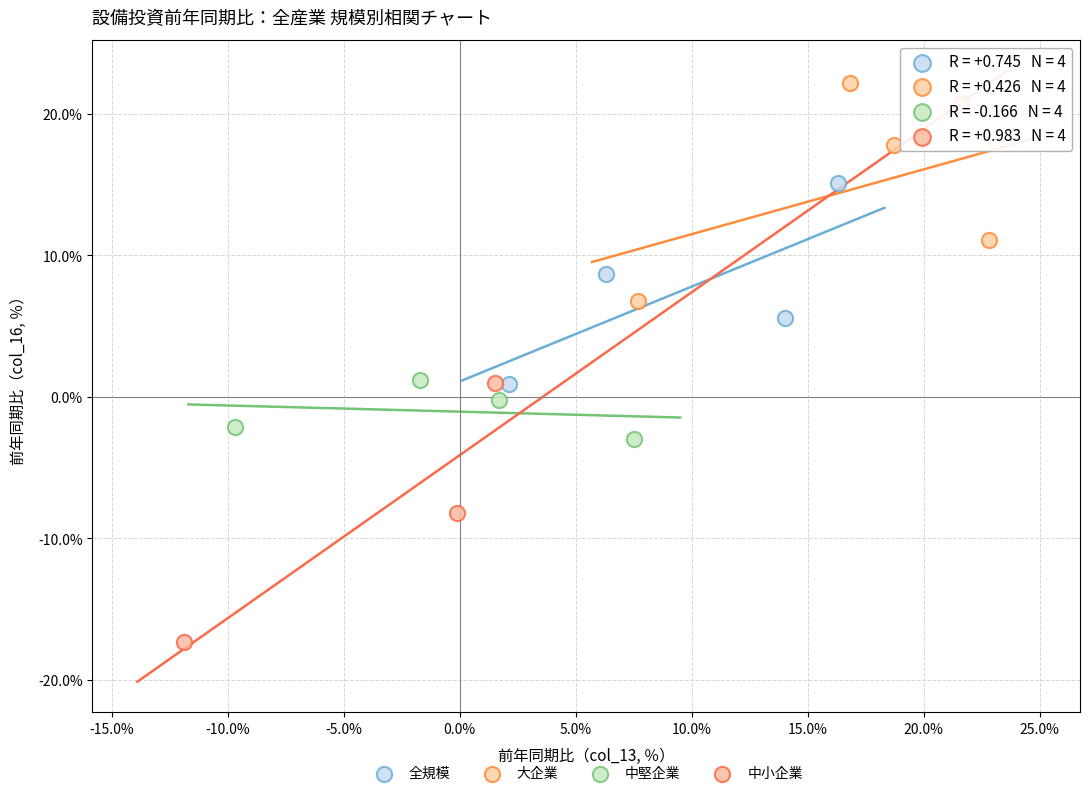

Which series has the widest spread of Y values?

中小企業